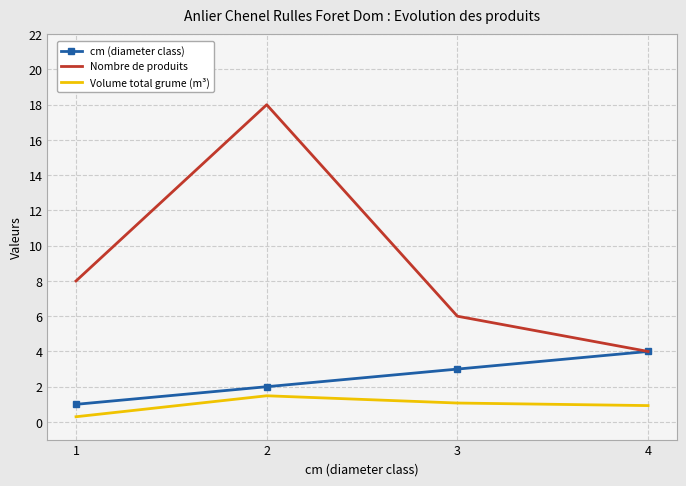

True or false: Nombre de produits and Volume total grume (m³) intersect in this chart.

False